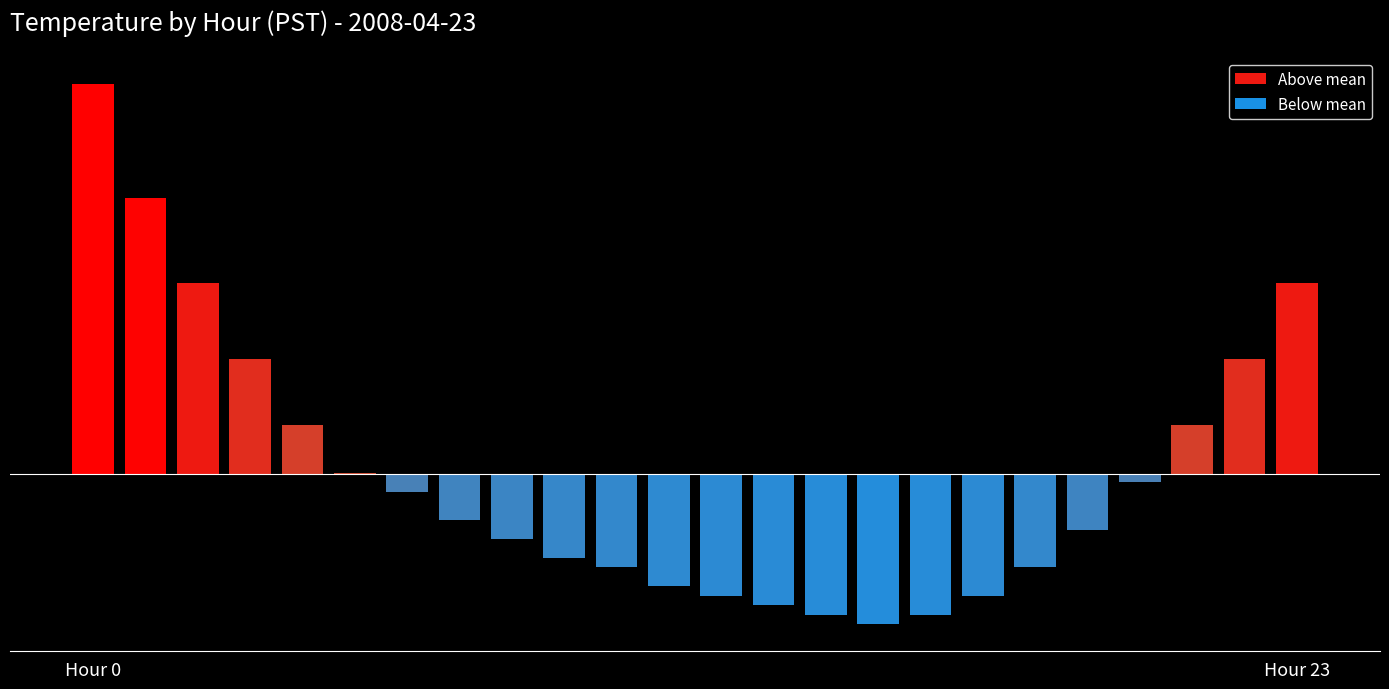

How many categories are shown in the chart?

24